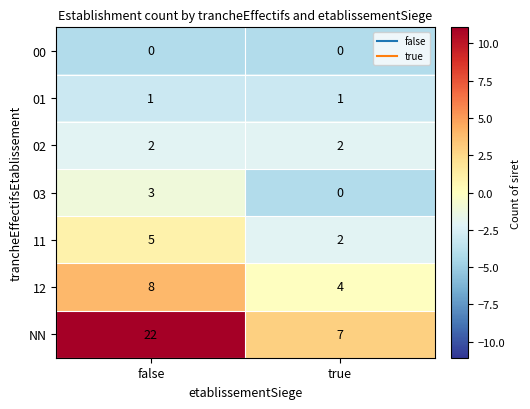

Which series has the largest total across all categories?

NN